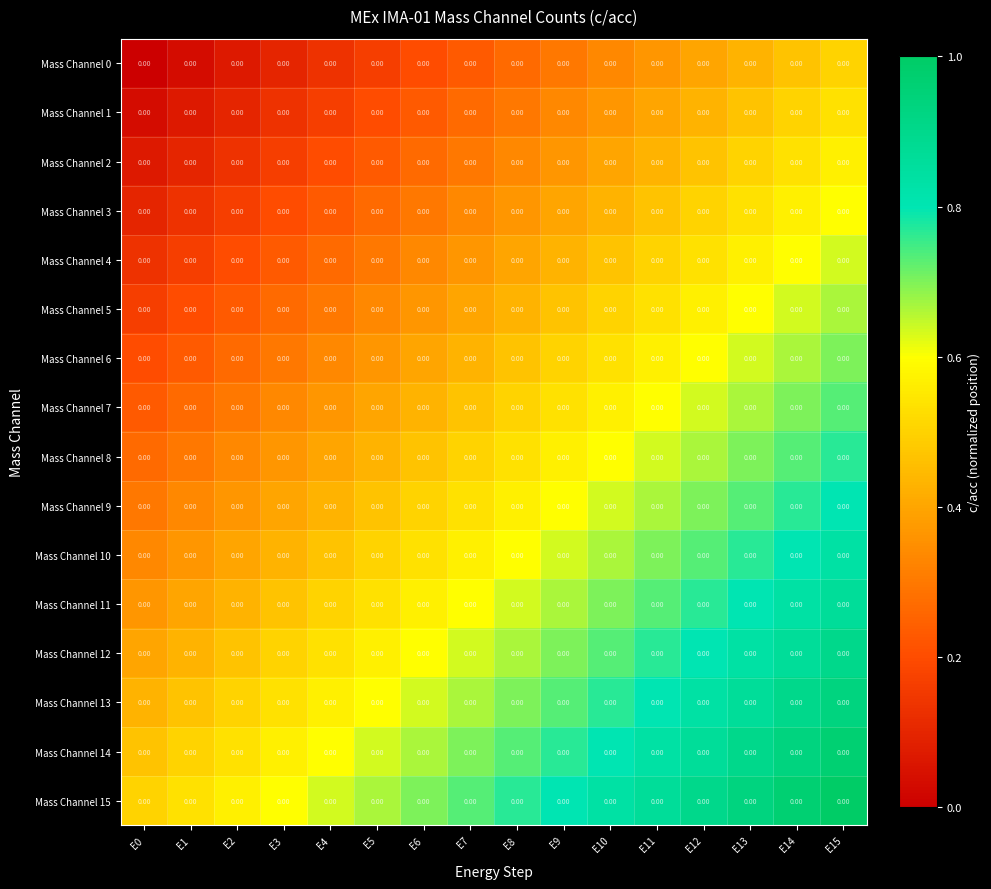

Which has a higher value, E1 or E3?

E3